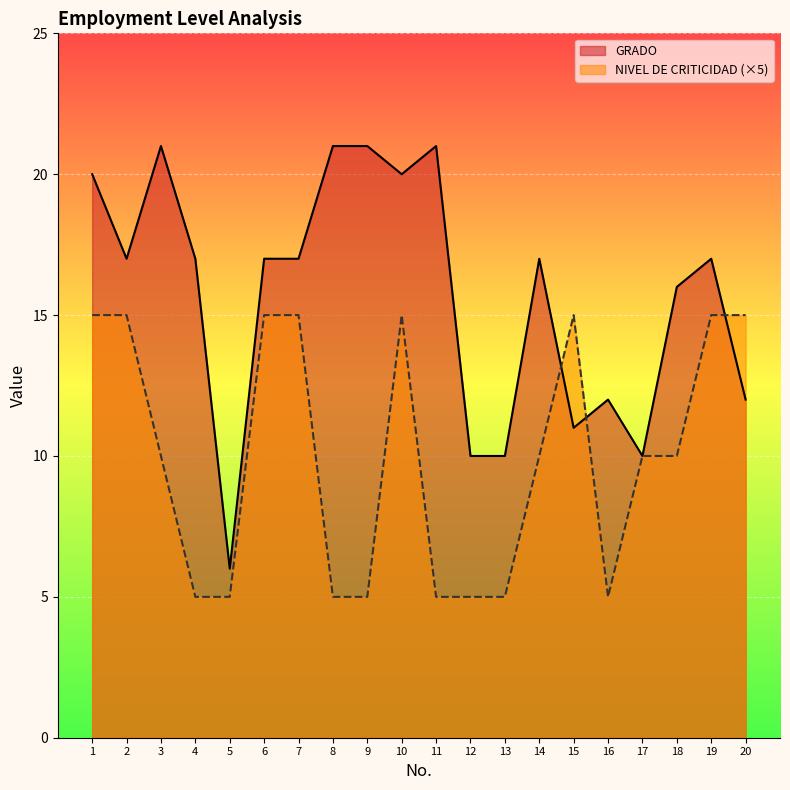

Which series has the largest range (max minus min)?

GRADO